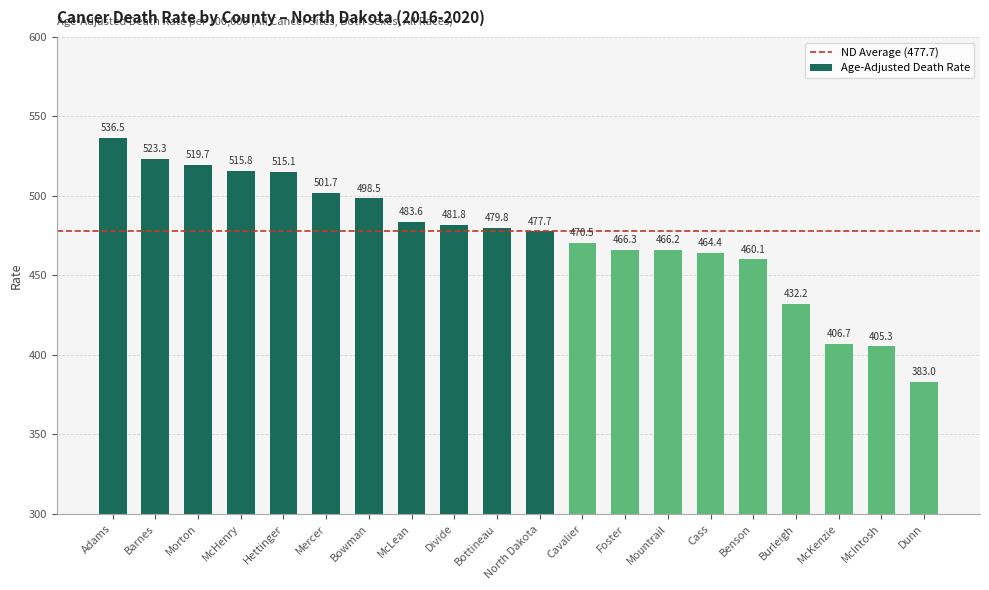

What is the change in value from Adams to McKenzie?

-129.8